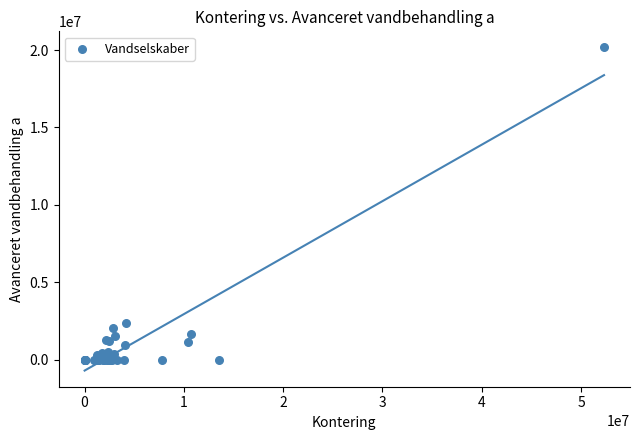

What Y value in the scatter plot is closest to 10081400?

2399727